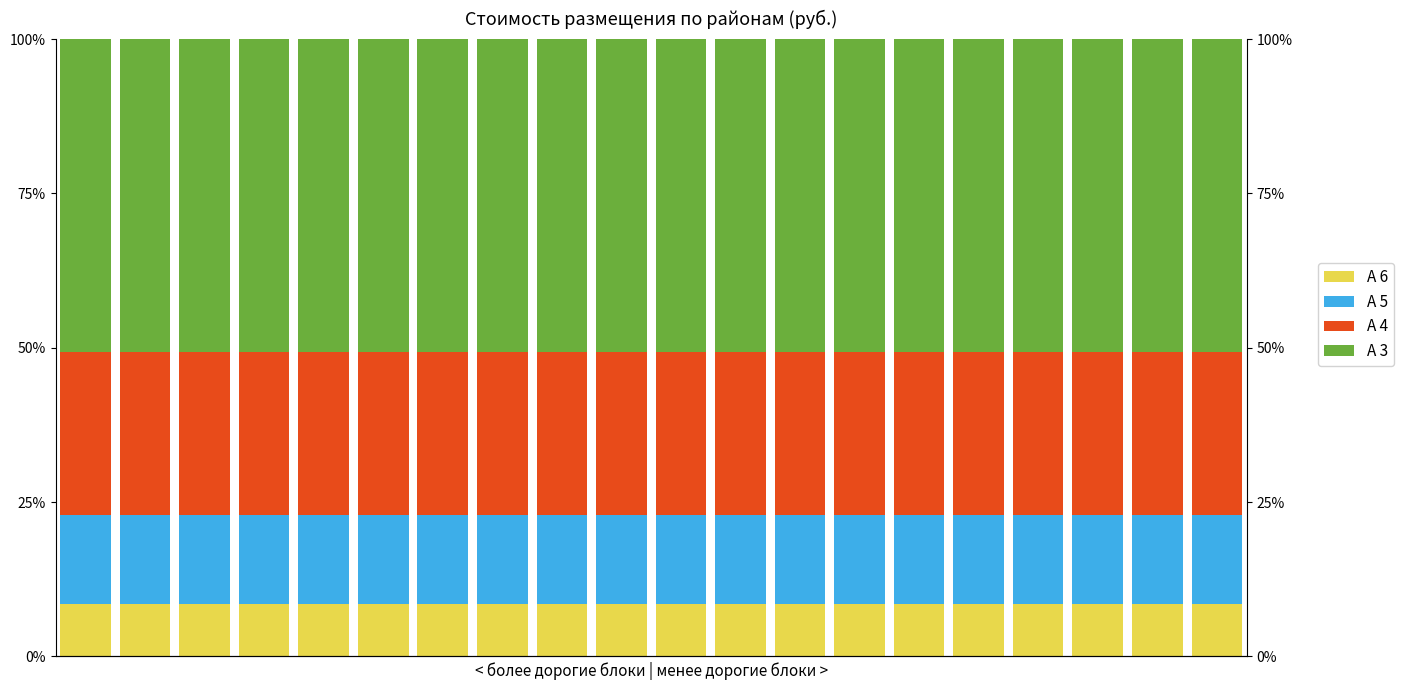

List the labels in order of А 3 value, largest first.

0, 1, 2, 3, 4, 5, 6, 7, 8, 9, 10, 11, 12, 13, 14, 15, 16, 17, 18, 19